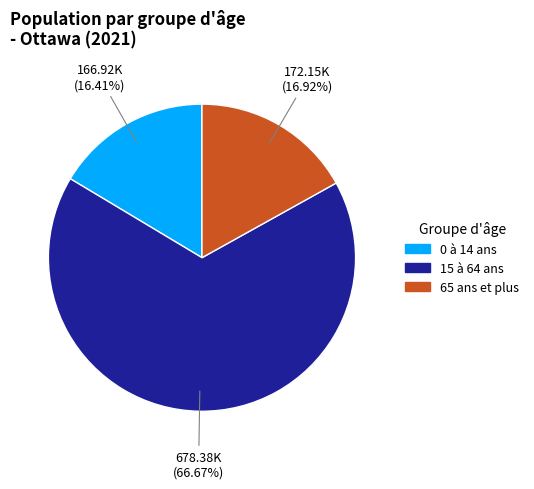

To the nearest percent, what is the average slice percentage?

33%